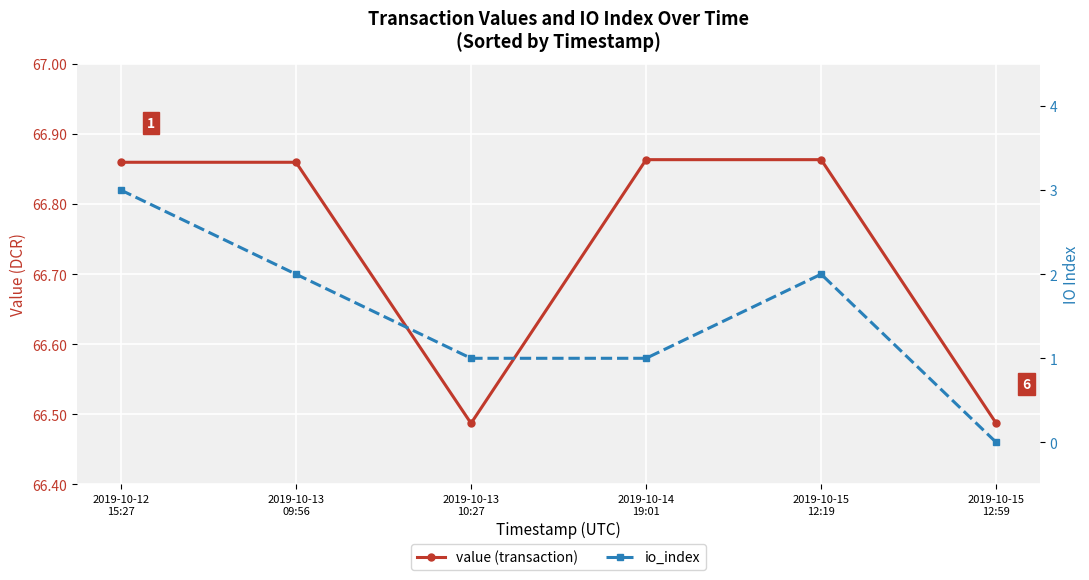

What is the sum of all value (transaction) values?

400.4